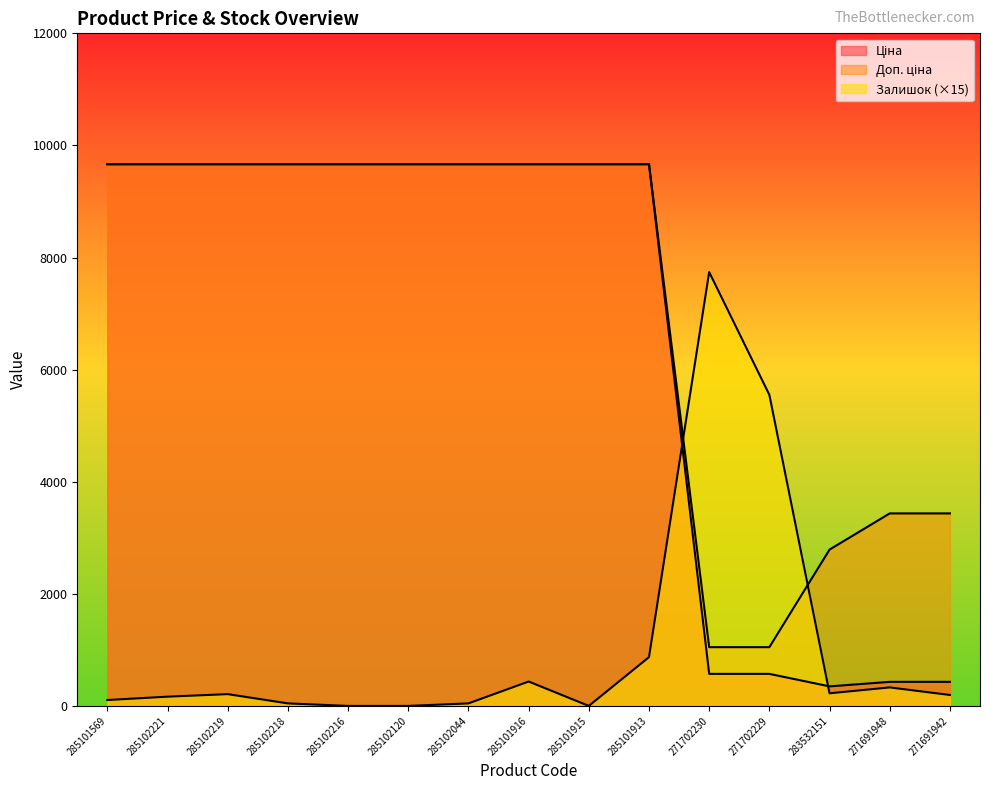

What is the total value across all series at 285101915?

19329.3